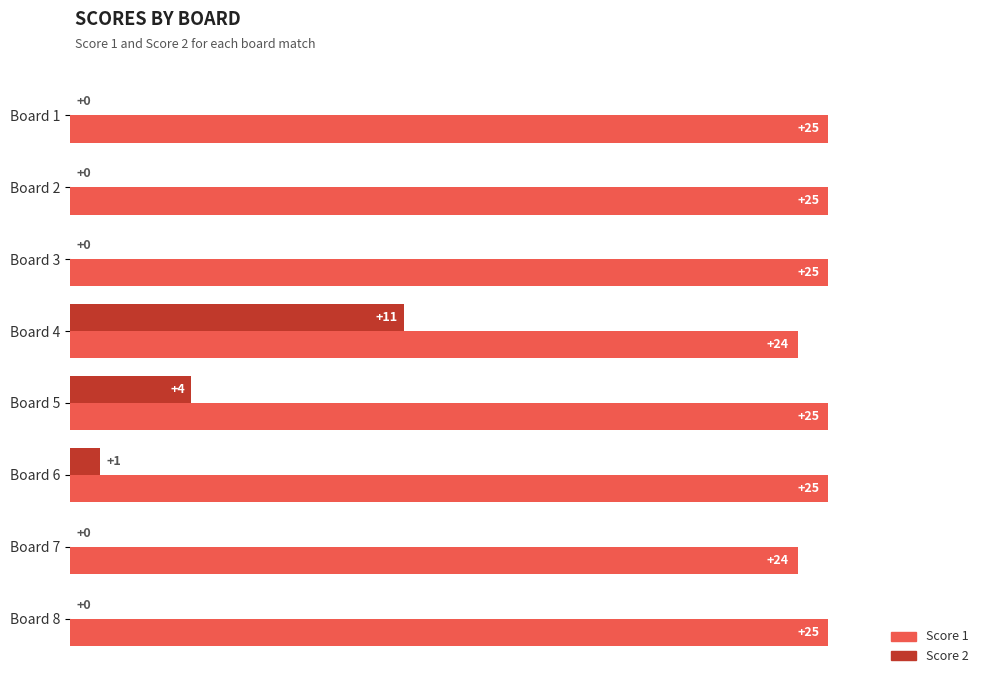

At which label is Score 2 closest to 5?

Board 5